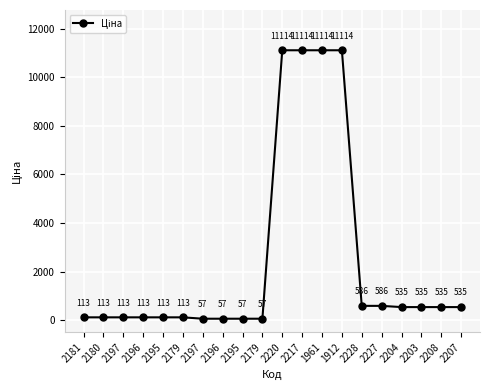

Count the number of categories in the chart.

20